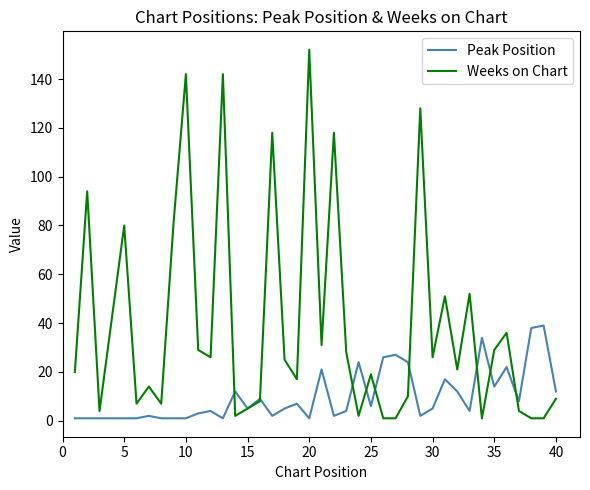

Reading left to right, what are all the values shown in this chart?

Peak Position: 1	1	1	1	1	1	2	1	1	1	3	4	1	12	5	9	2	5	7	1	21	2	4	24	6	26	27	24	2	5	17	12	4	34	14	22	8	38	39	12
Weeks on Chart: 20	94	4	42	80	7	14	7	81	142	29	26	142	2	5	8	118	25	17	152	31	118	28	2	19	1	1	10	128	26	51	21	52	1	29	36	4	1	1	9